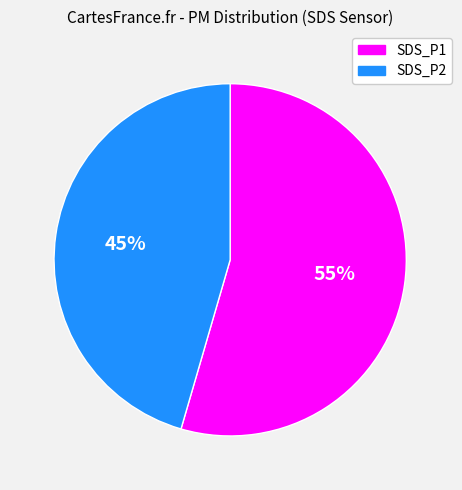

What is the largest slice in the pie chart?

SDS_P1